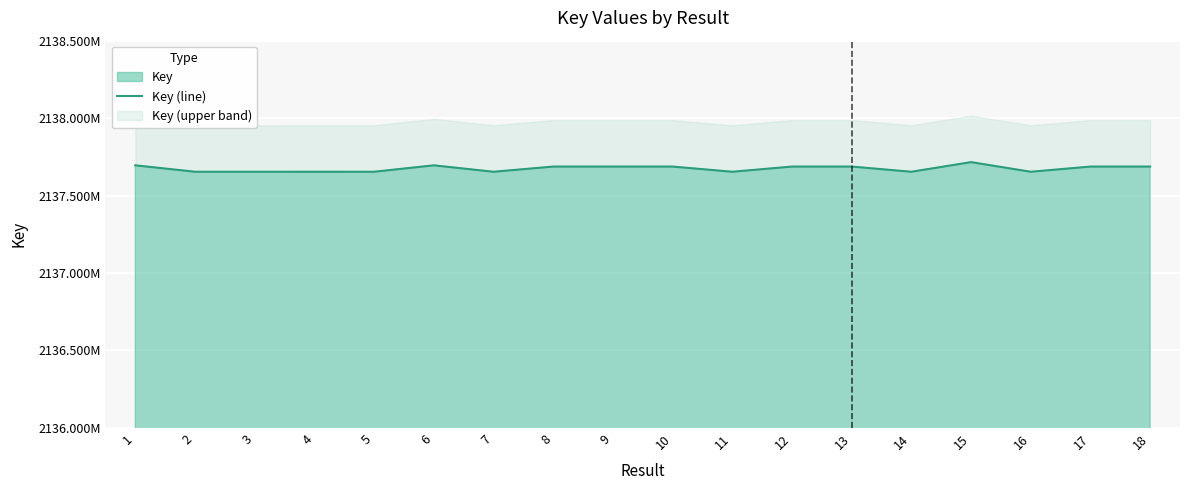

How many points are higher than both their immediate neighbors (excluding endpoints)?

5